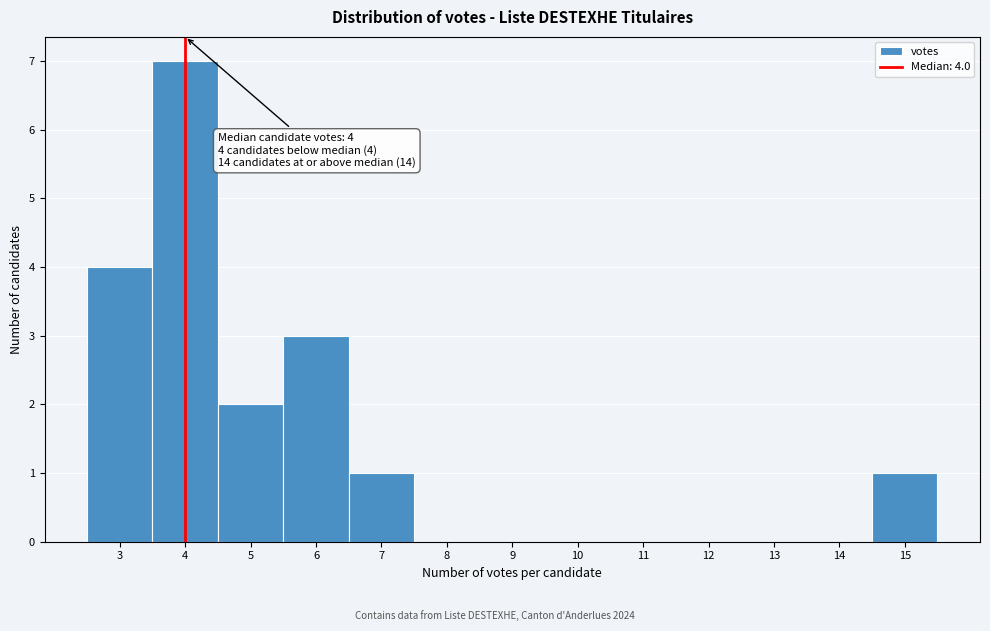

Which range on the x-axis has the tallest bar?

3.5 to 4.5